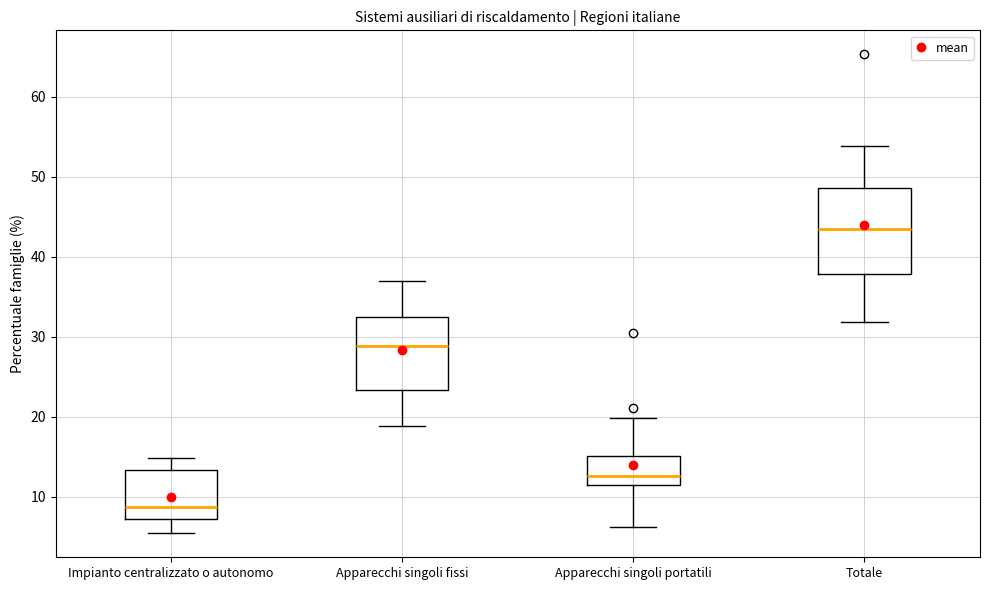

Reading left to right, read every box against the y-axis: the position of its median line, the range the box covers, and the ends of its whiskers. The values are not printed on the chart, so give them approximately, as read against the axis.

Impianto centralizzato o autonomo: median 9, box 7 to 13, whiskers 5 to 15
Apparecchi singoli fissi: median 29, box 23 to 32, whiskers 19 to 37
Apparecchi singoli portatili: median 13, box 11 to 15, whiskers 6 to 20
Totale: median 43, box 38 to 49, whiskers 32 to 54